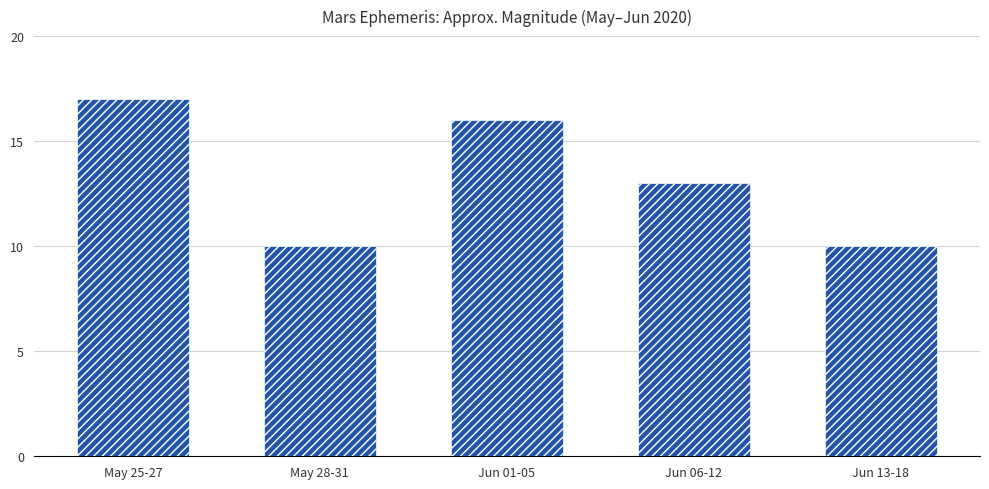

What is the difference between the maximum and minimum values?

7